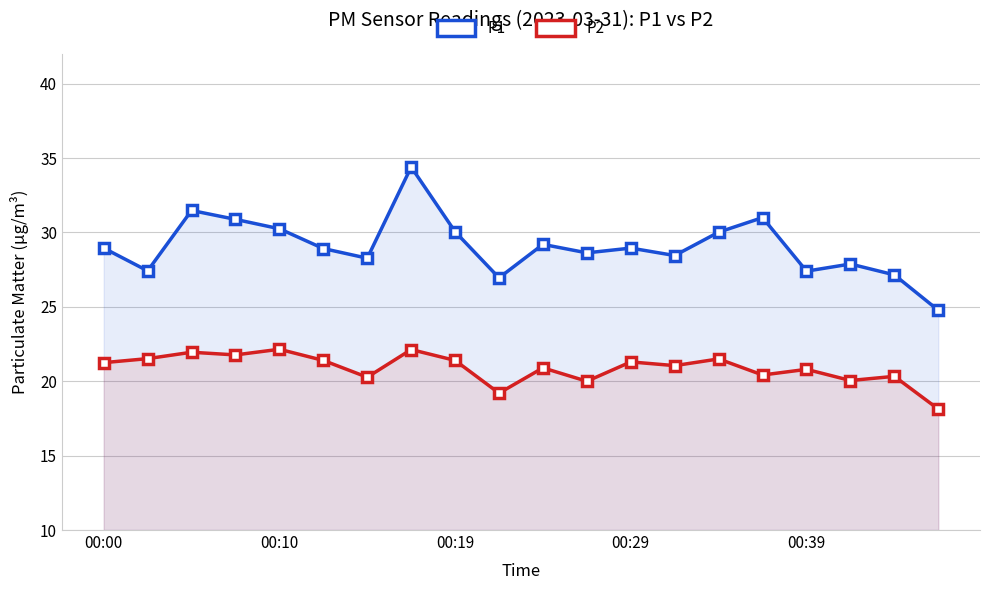

How many lines are shown in the chart?

2